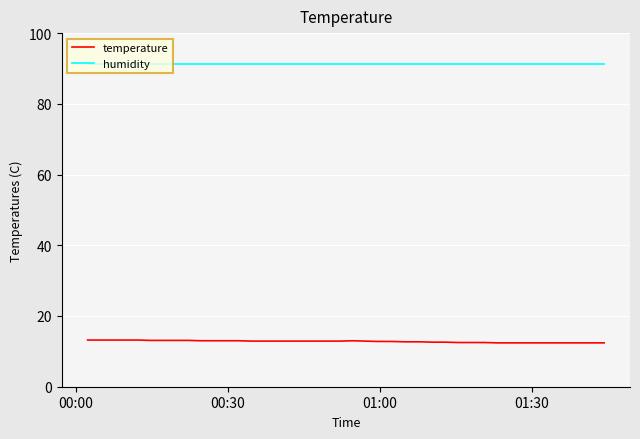

True or false: humidity and temperature intersect in this chart.

False